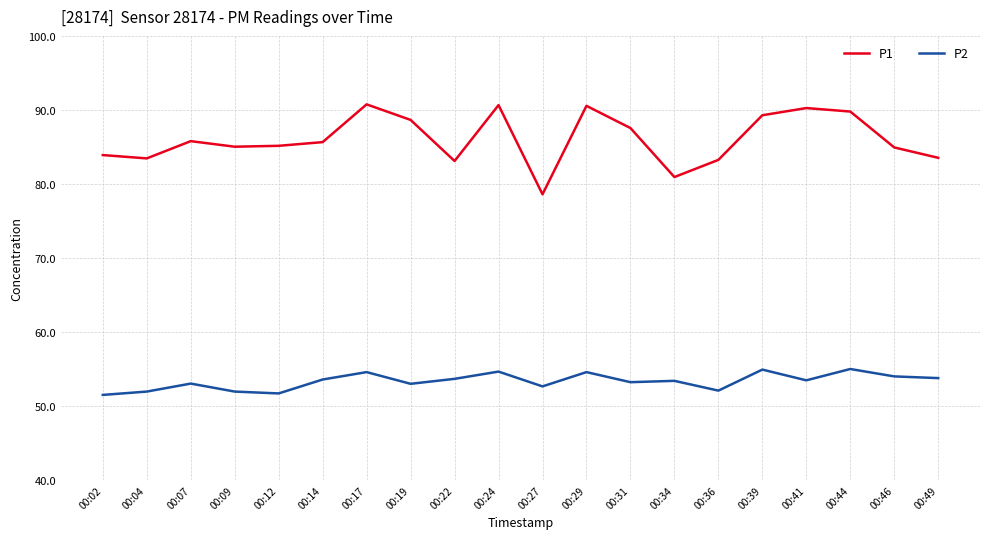

Rank the series by their average value, from highest to lowest.

P1, P2